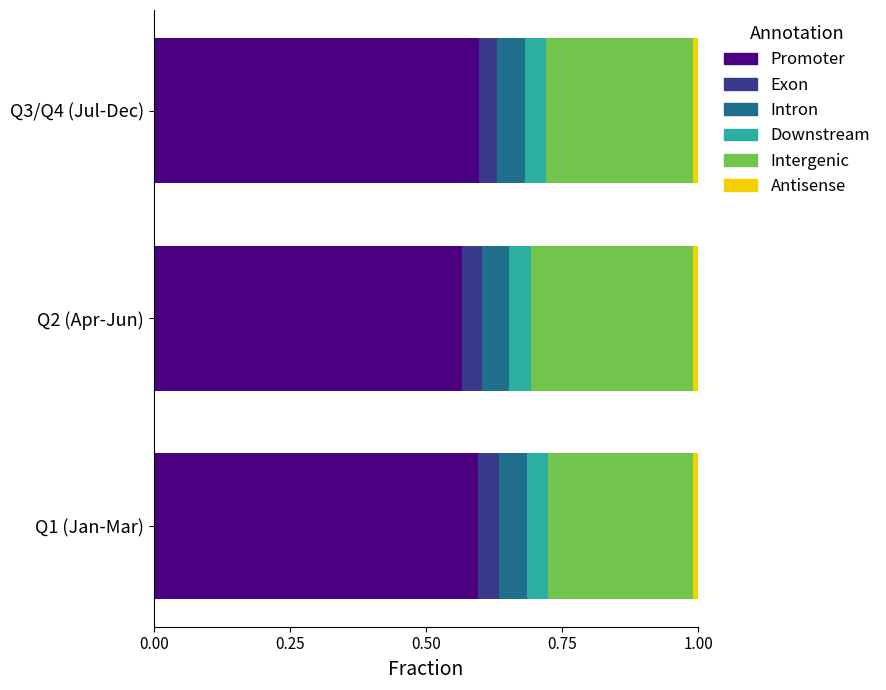

The Promoter series shows 0.6 at Q2 (Apr-Jun). True or false?

True